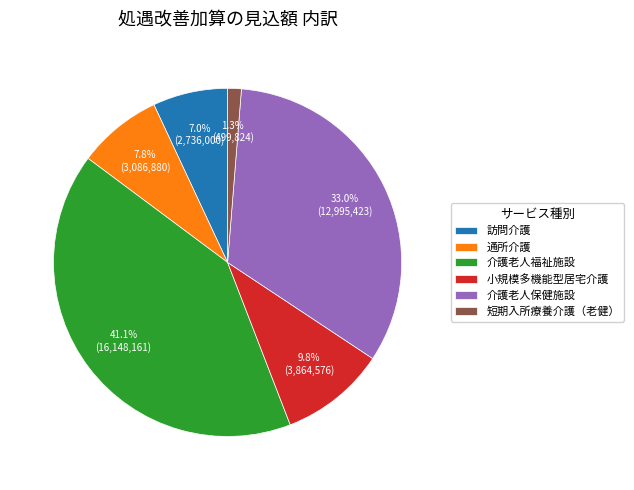

Which category has the smallest portion of the pie?

短期入所療養介護（老健）